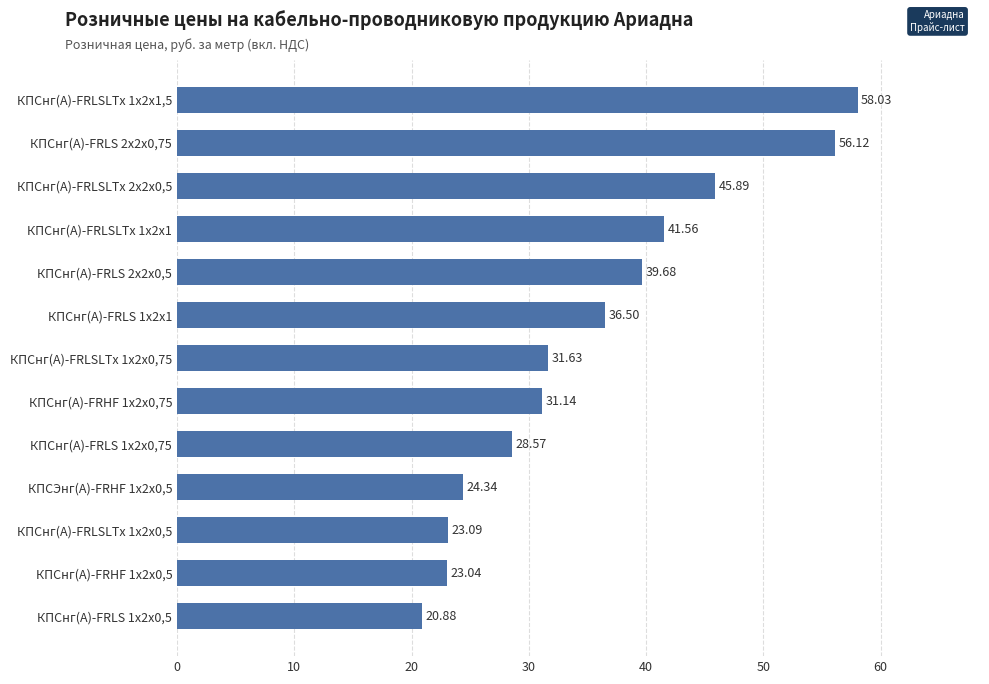

What is the average value?

35.4